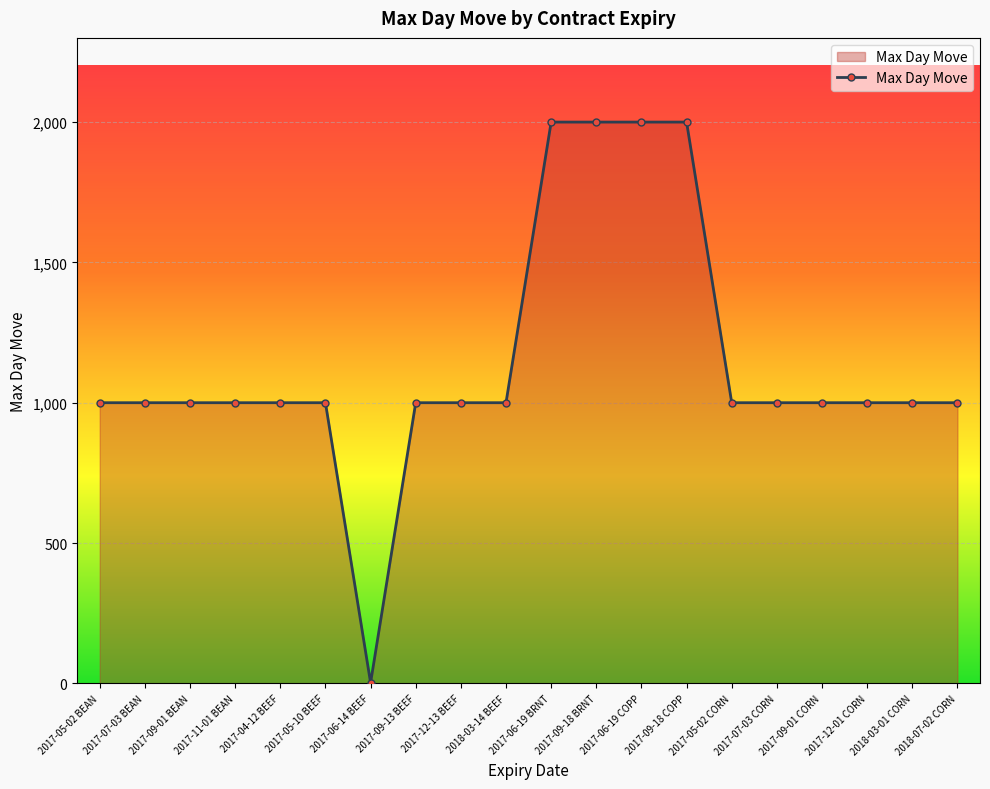

How many data points are less than 1000?

1